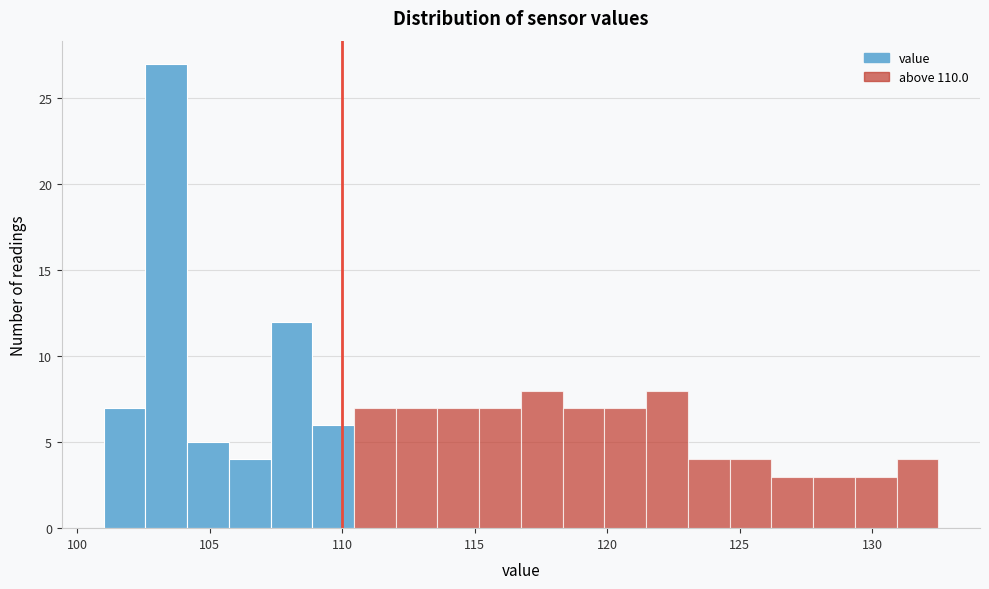

Read against the x-axis, roughly where is the centre of the tallest bar?

103.5